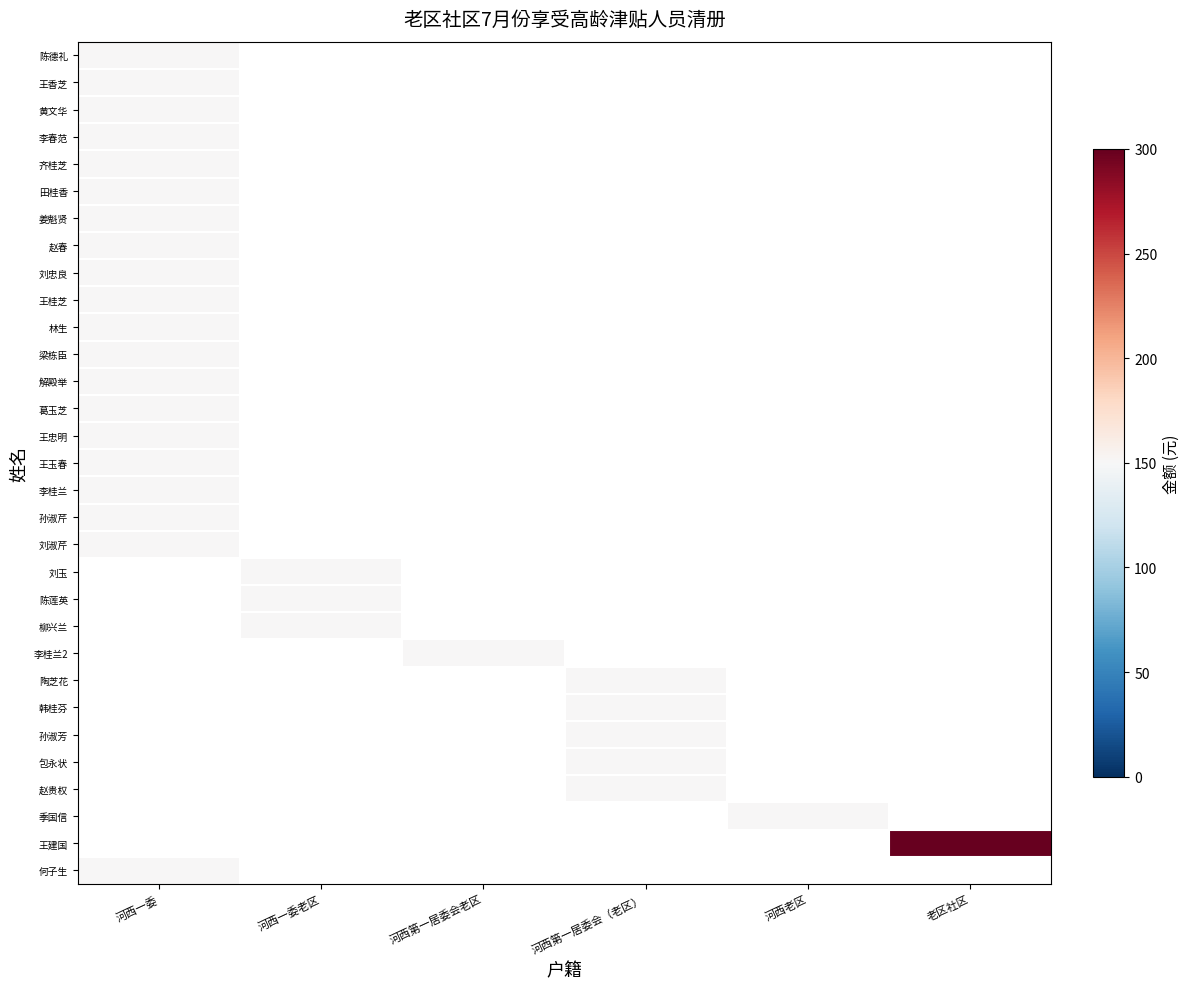

How many distinct data groups are displayed?

31